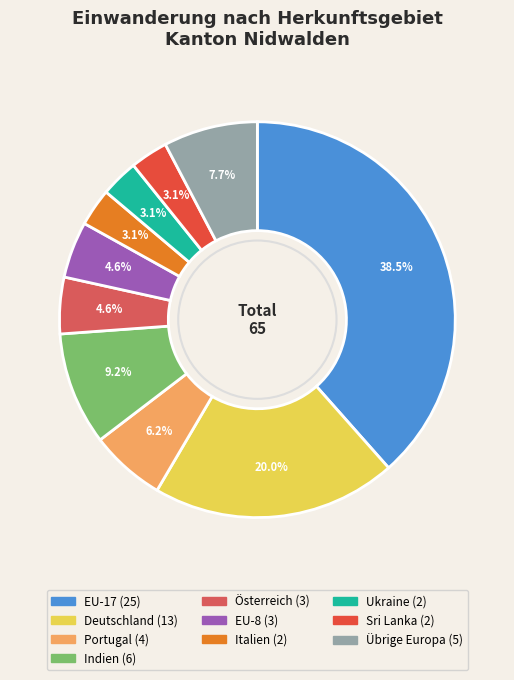

What percentage is NOT represented by Indien?

90.8%